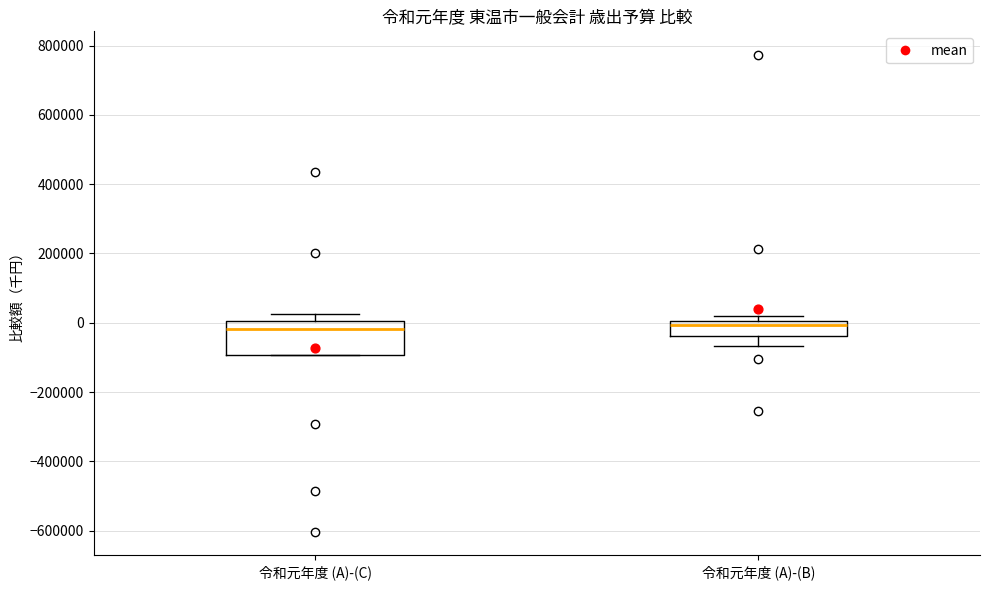

Reading left to right, transcribe this box plot: for each box, give where its median line is, the range the box spans, and where its two whiskers end, as read against the y-axis. The values are not printed on the chart, so give them approximately, as read against the axis.

令和元年度 (A)-(C): median -20000, box -100000 to 0, whiskers -100000 to 20000
令和元年度 (A)-(B): median 0 (just below the box's upper edge), box -40000 to 0, whiskers -60000 to 20000